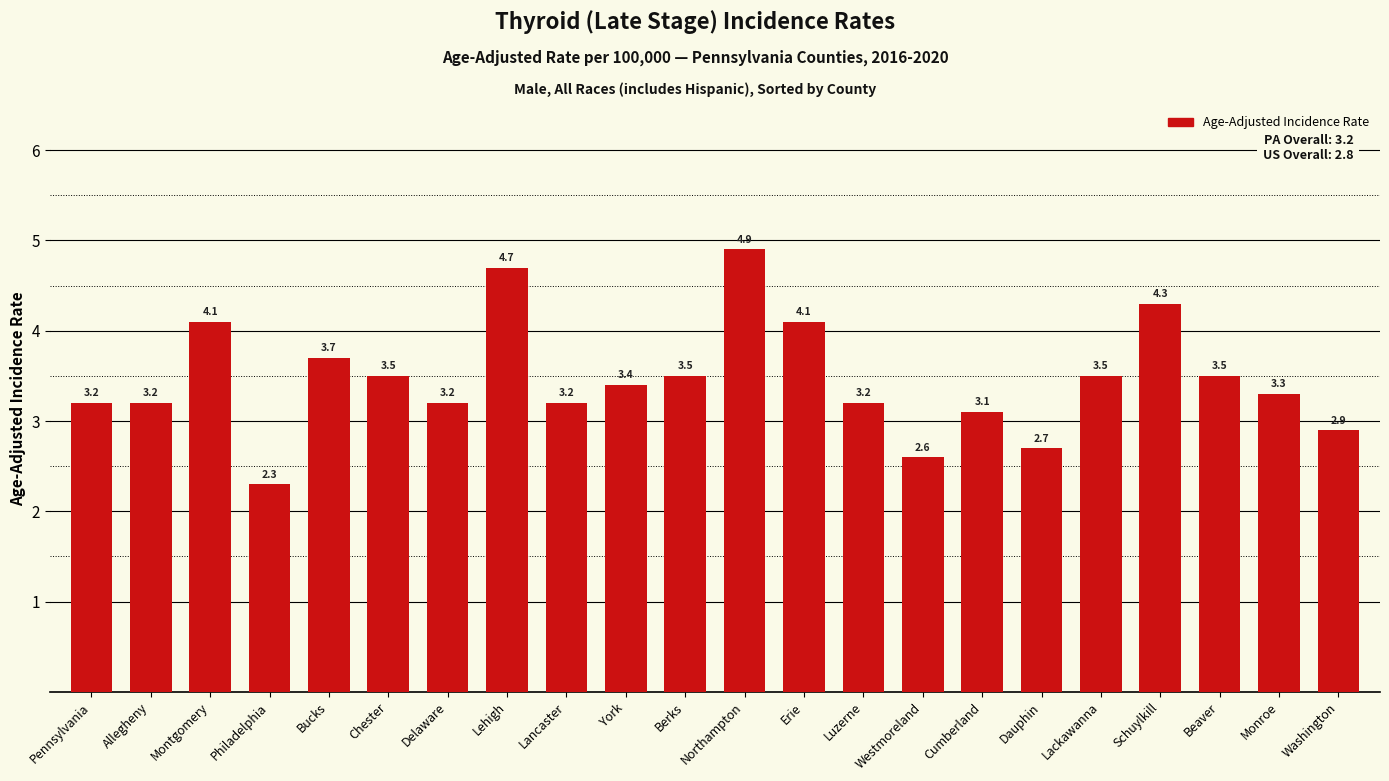

What is the approximate value at Pennsylvania?

3.2